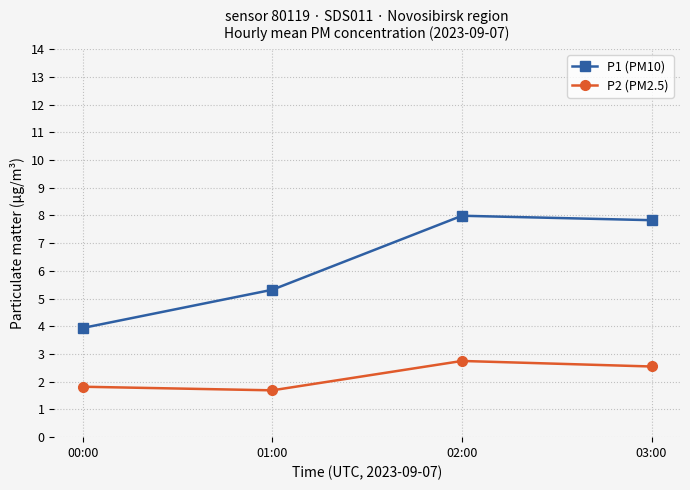

Does the chart have visible grid lines?

Yes